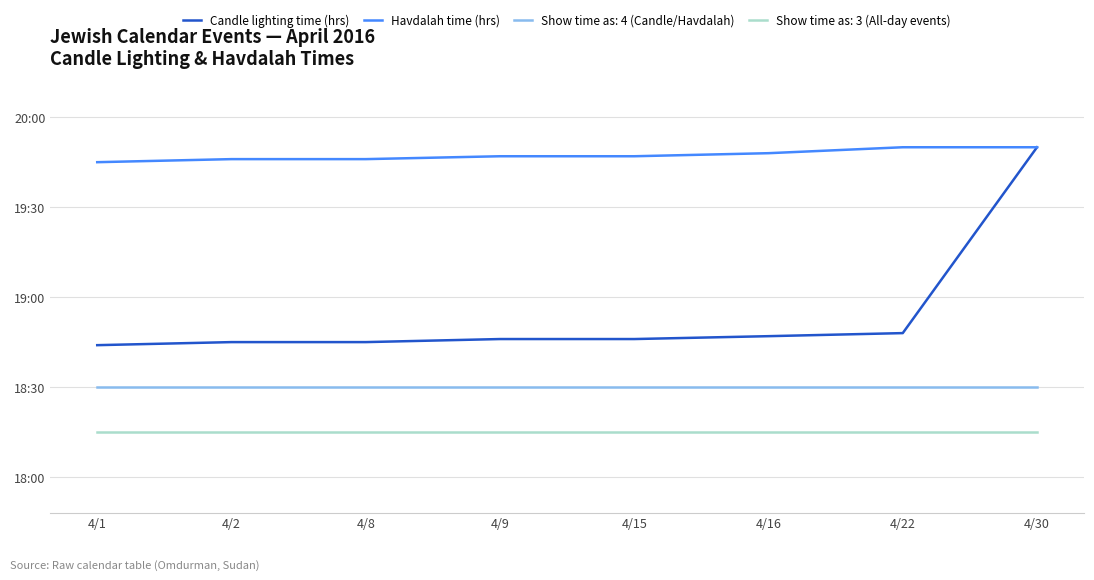

Read the Havdalah time (hrs) value at 4/15.

19.8